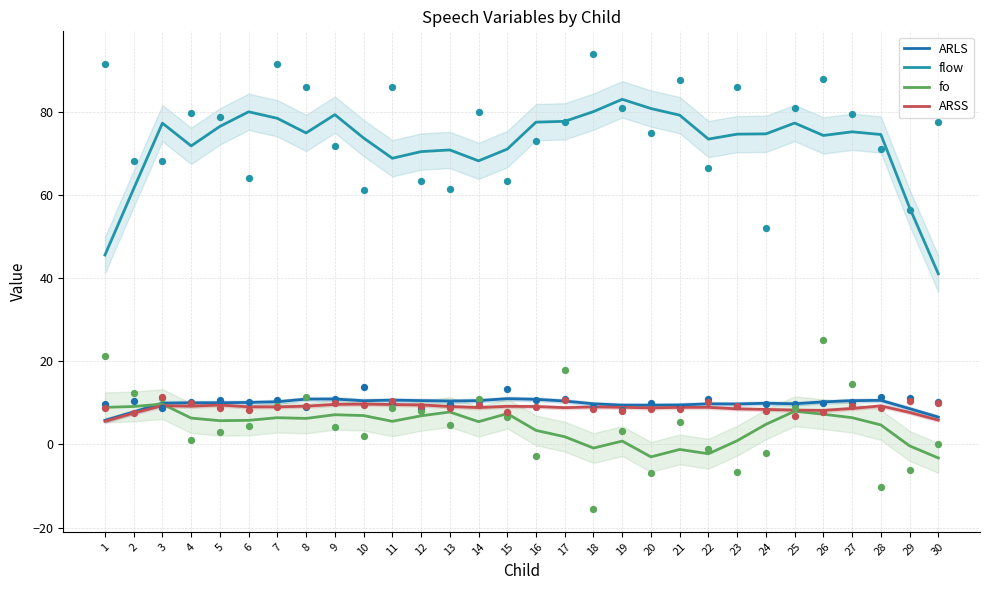

Is the value of fo at 4 greater than the value of flow at 7?

No